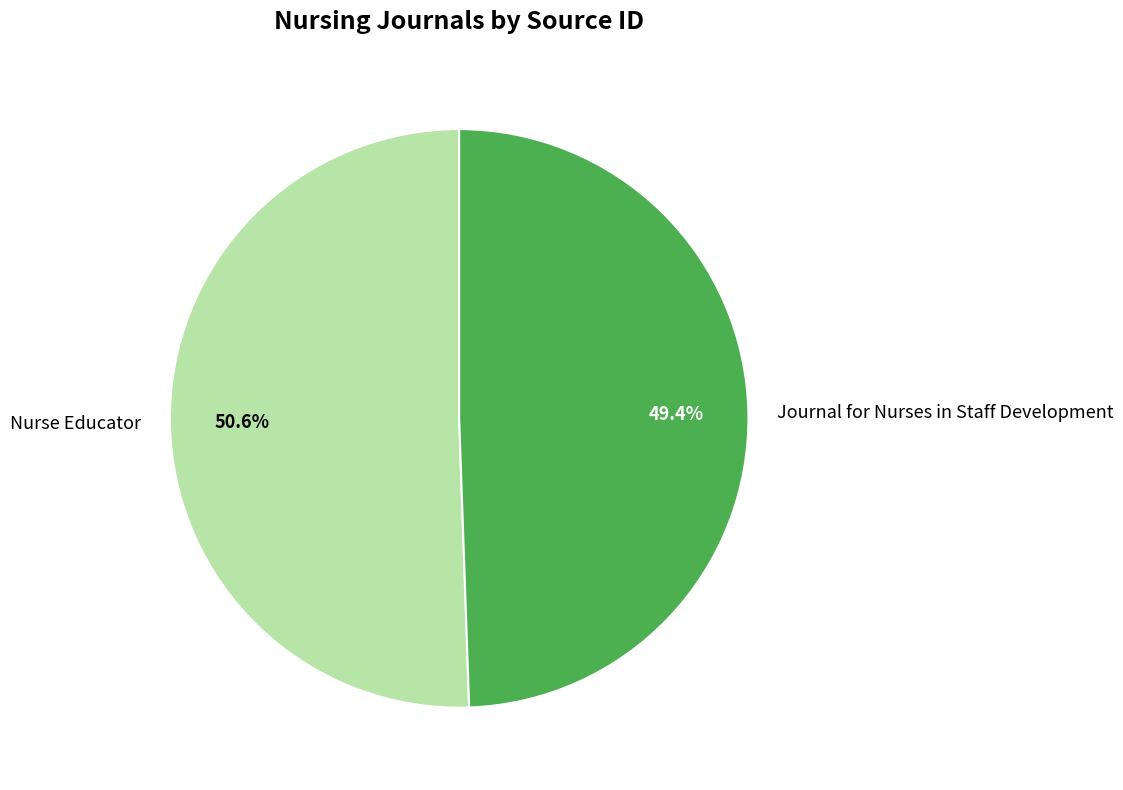

To the nearest percent, what percentage of the pie is Journal for Nurses in Staff Development?

49%